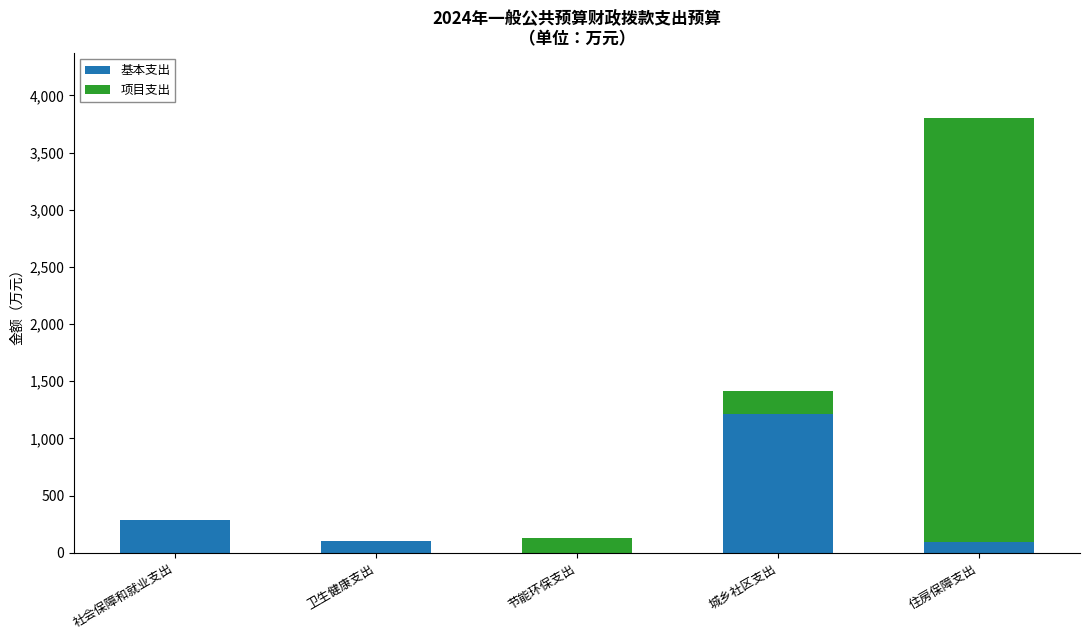

At which label is 基本支出 closest to 606?

社会保障和就业支出